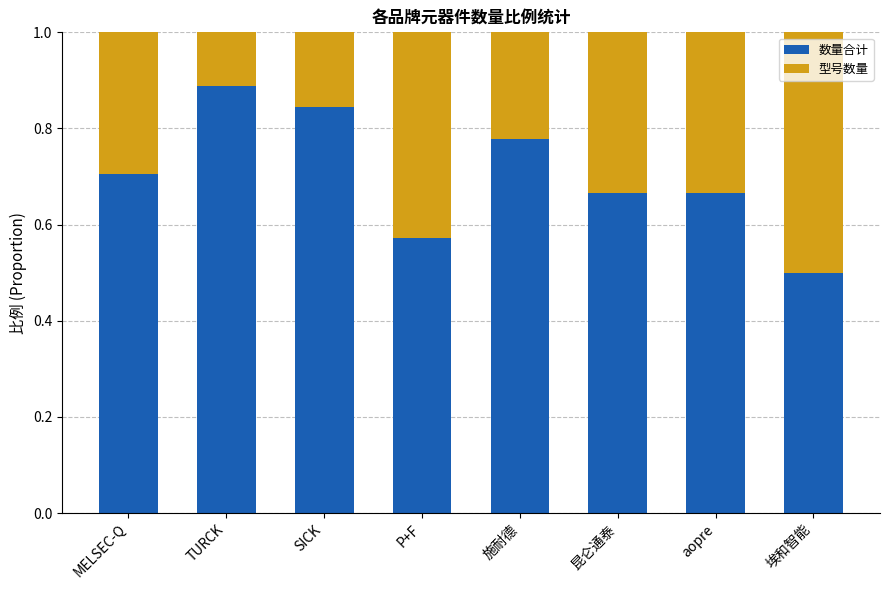

How many bars are there in total?

8